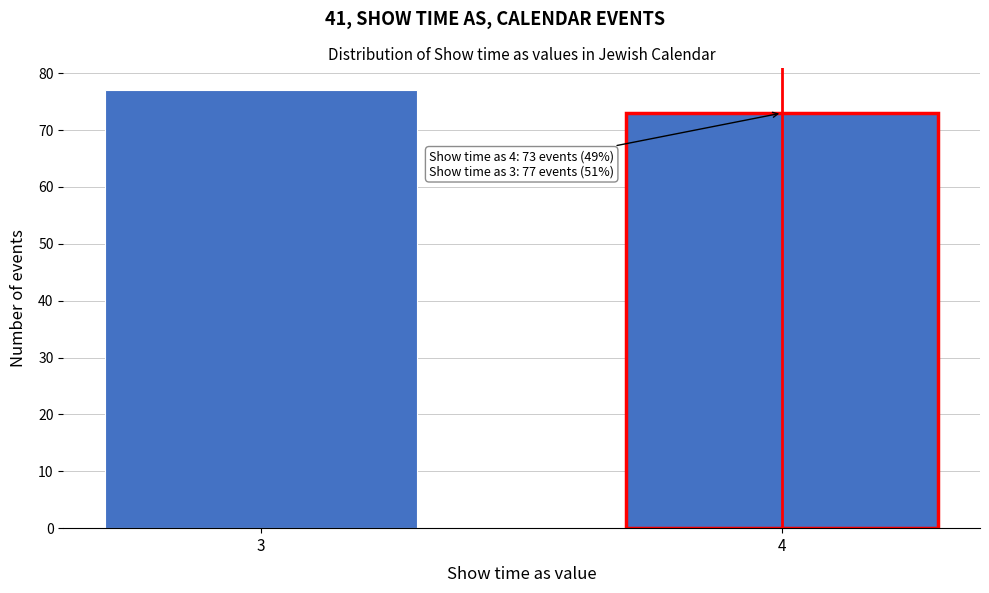

Reading left to right, list all the values displayed in this chart.

3=77	4=73